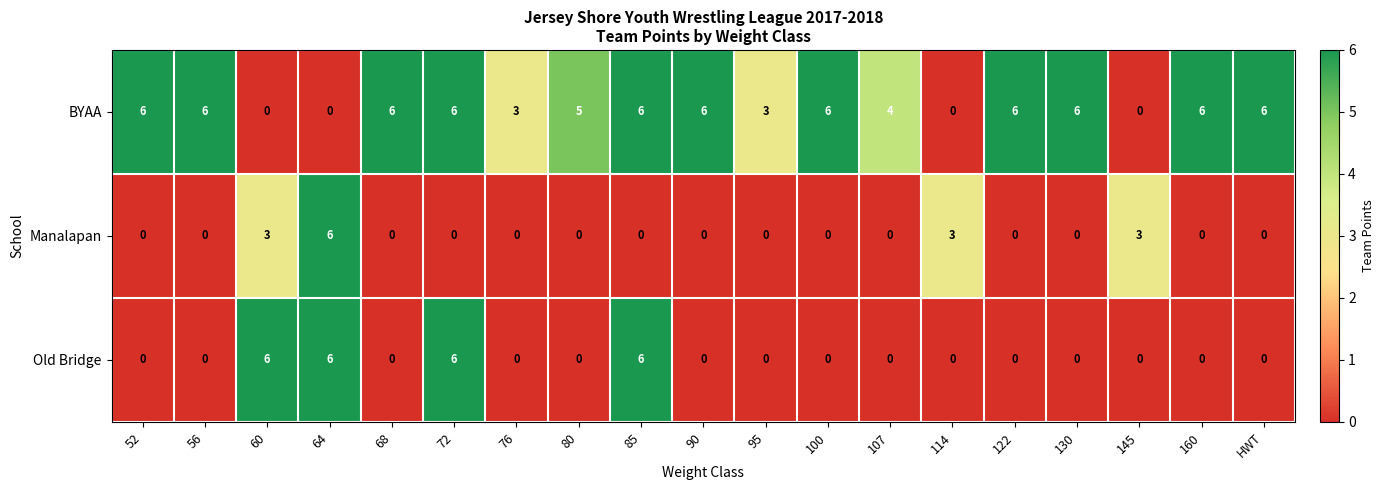

What is the maximum value shown in the chart?

6